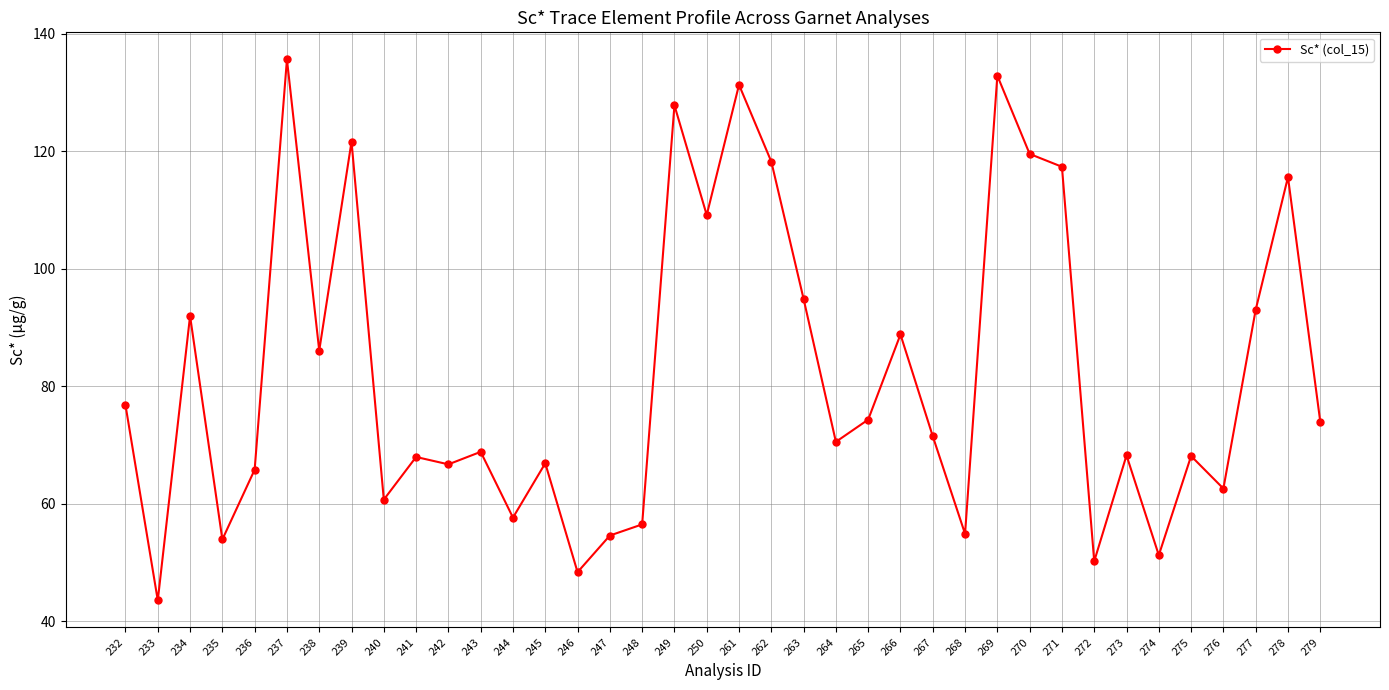

What is the average value?

82.1